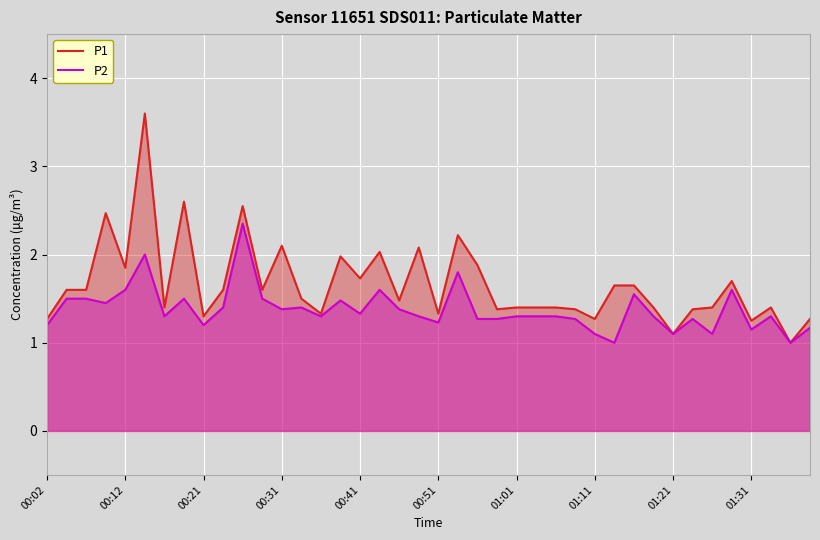

True or false: P1 has a value of 1.4 at 25.

True